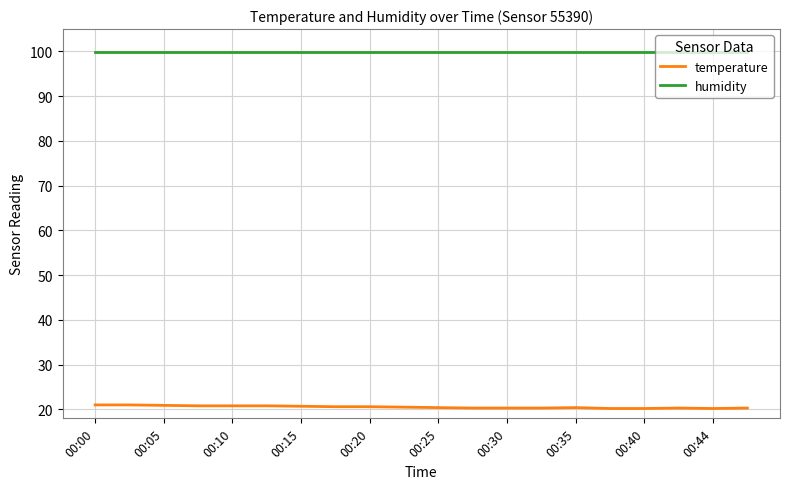

What is the lowest value of the humidity series?

99.9